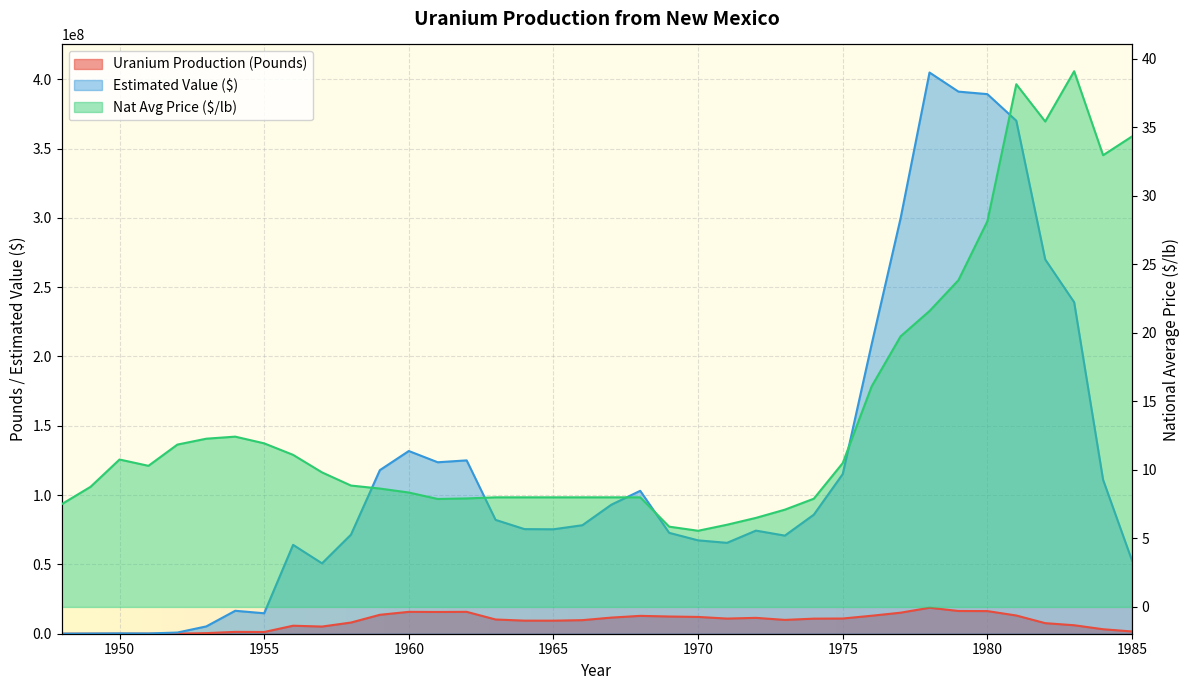

Rank the categories by Uranium Production (Pounds) value from highest to lowest.

1978, 1979, 1980, 1962, 1960, 1961, 1977, 1959, 1981, 1976, 1968, 1969, 1970, 1967, 1972, 1975, 1971, 1974, 1963, 1973, 1966, 1964, 1965, 1958, 1982, 1983, 1956, 1957, 1984, 1985, 1954, 1955, 1953, 1952, 1950, 1951, 1949, 1948